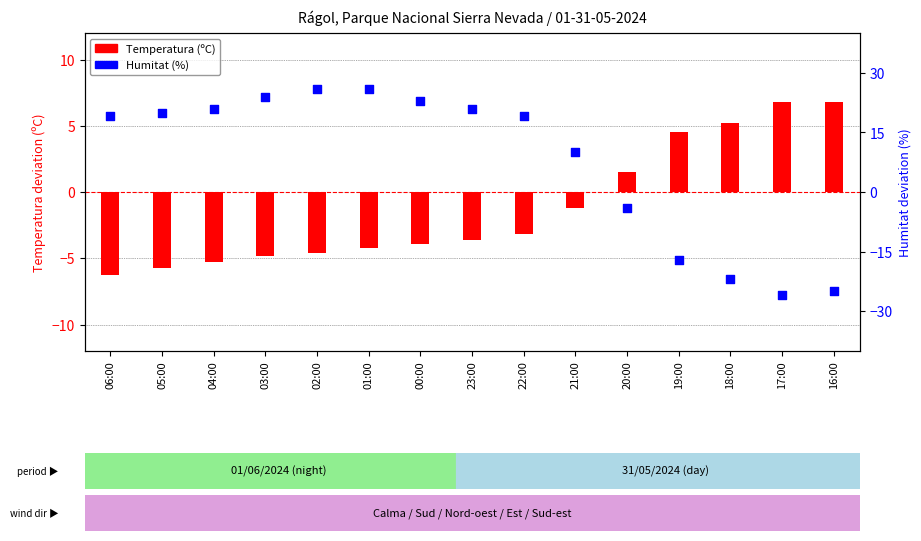

Is the value of Temperatura (ºC) at 00:00 greater than the value of Humitat (%) at 21:00?

No